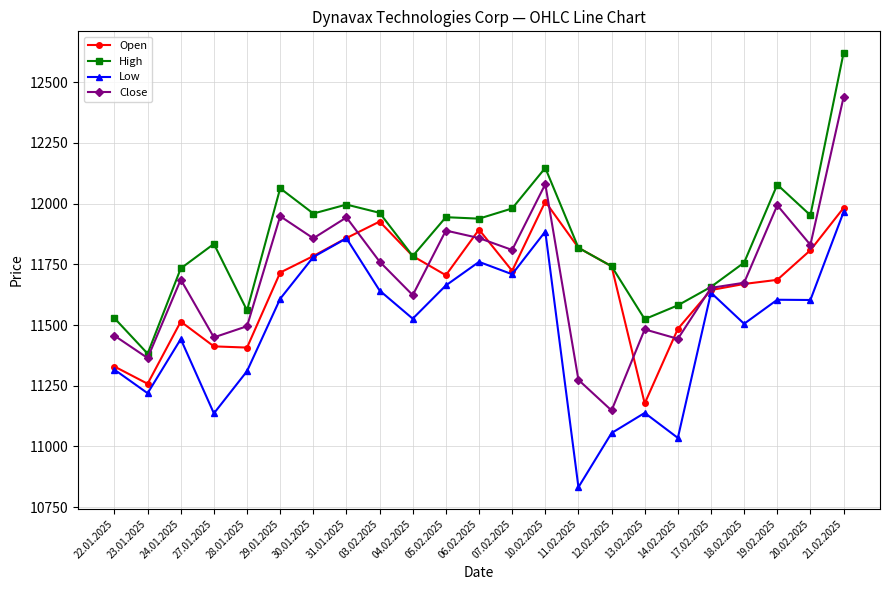

What are all the series names shown in the legend?

Open, High, Low, Close